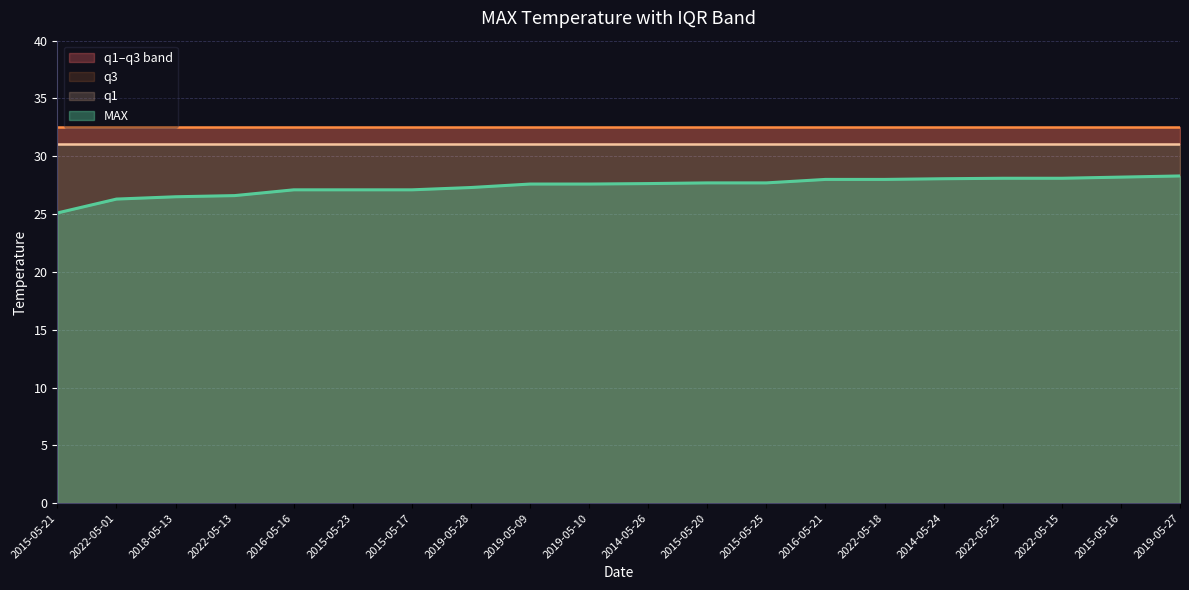

Read the q3 value at 2022-05-18.

32.5